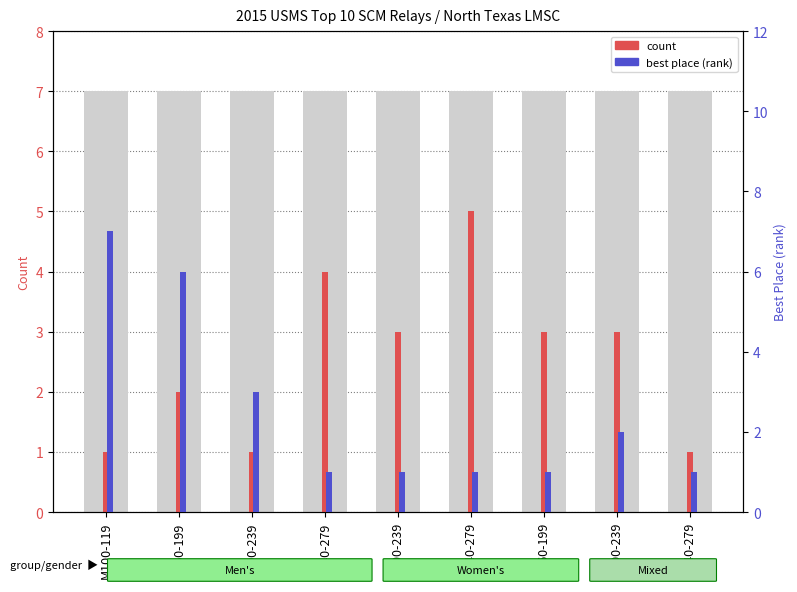

How many bars are there in each group?

2